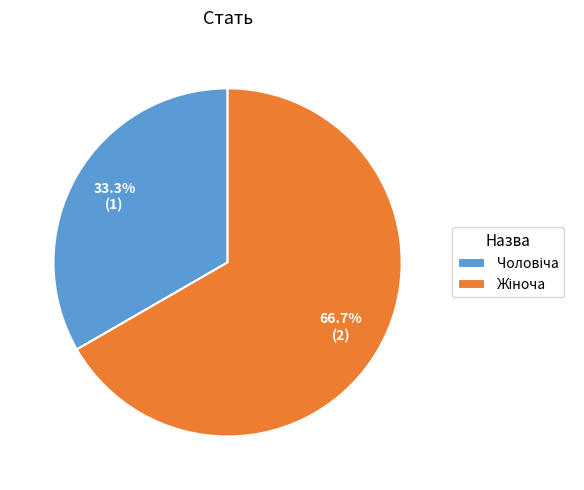

Does any single category account for the majority?

Yes